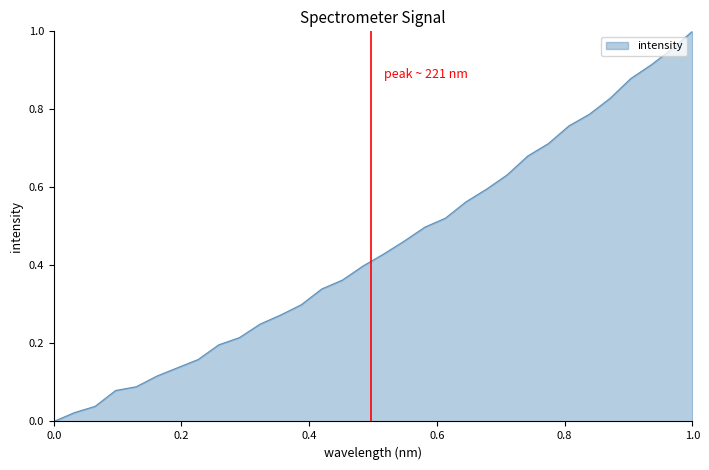

Does the chart have visible grid lines?

No